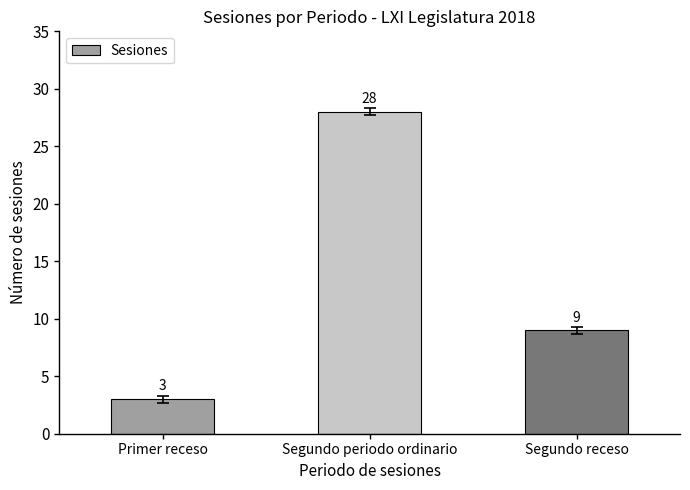

What is the label of the 3rd bar from the right?

Primer receso